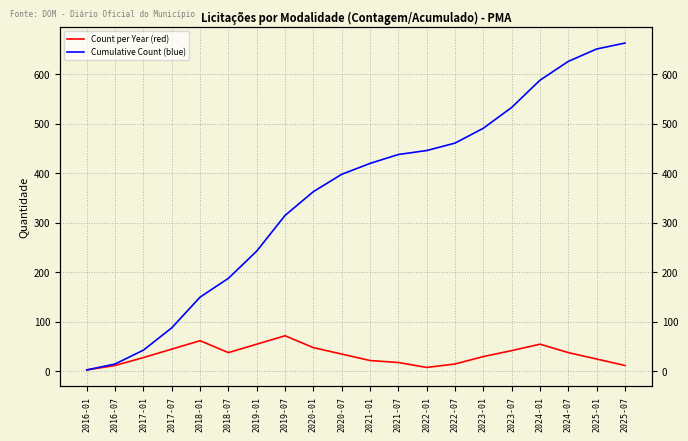

Reading left to right, extract all data points from this chart.

Count per Year (red): 3	12	28	45	62	38	55	72	48	35	22	18	8	15	30	42	55	38	25	12
Cumulative Count (blue): 3	15	43	88	150	188	243	315	363	398	420	438	446	461	491	533	588	626	651	663